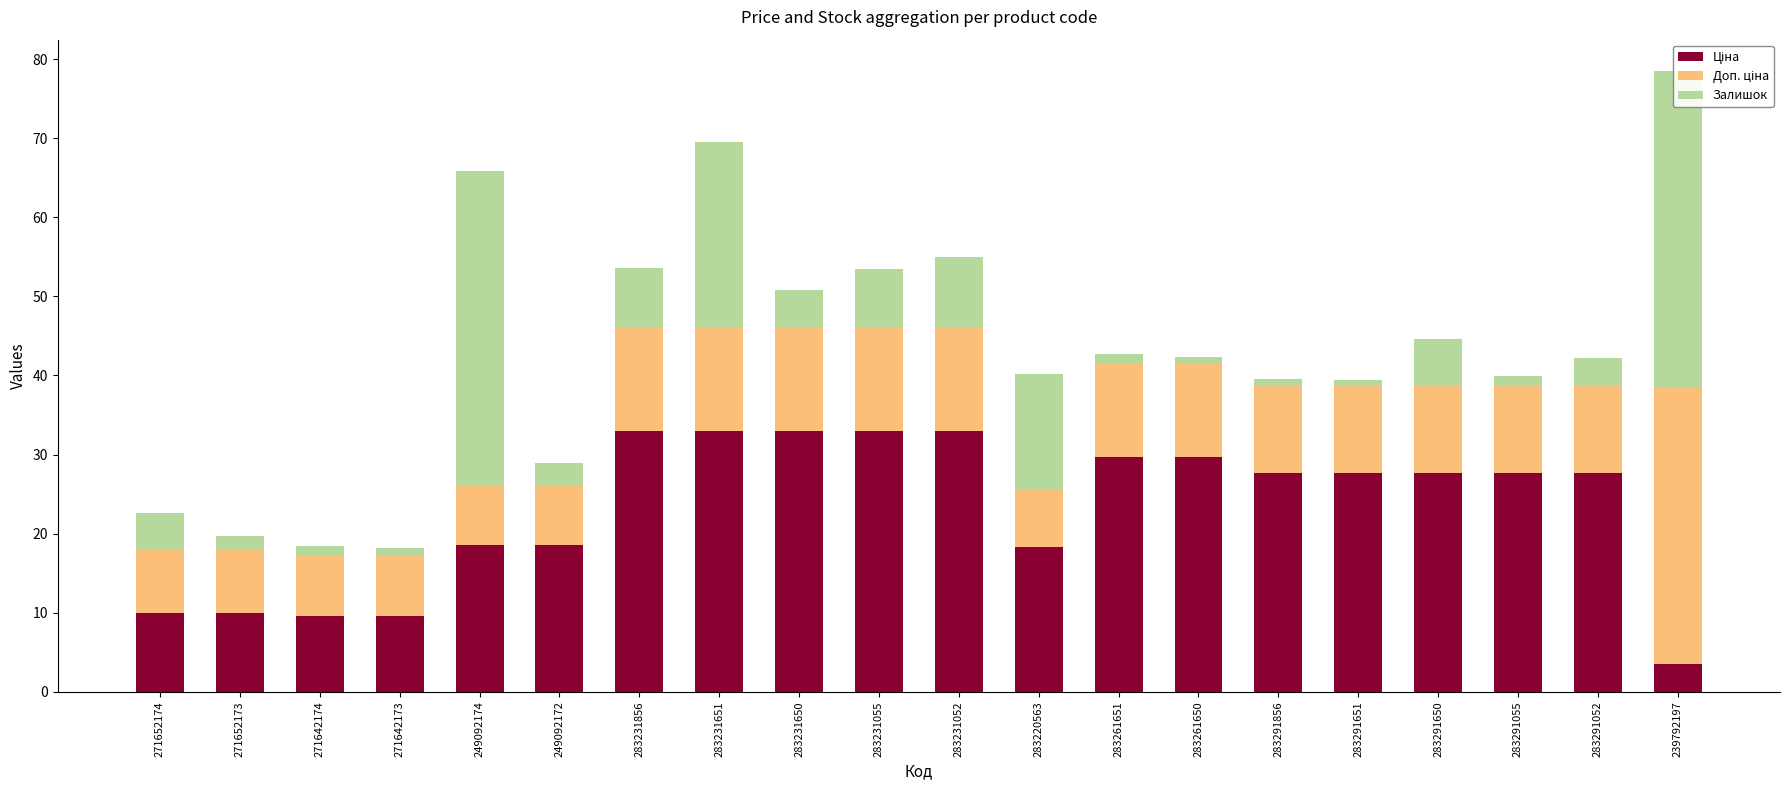

How many groups of bars are there?

20